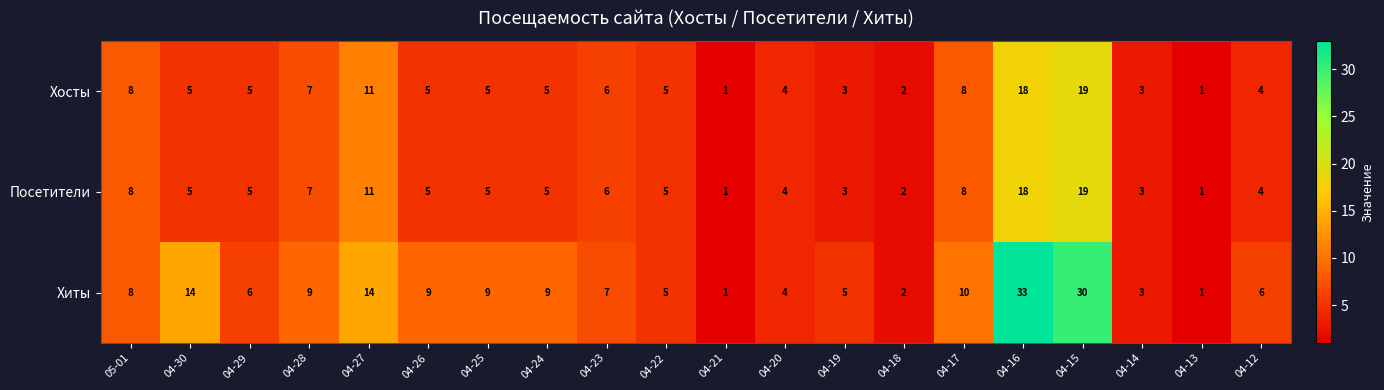

What is the total value across all series at 04-25?

19